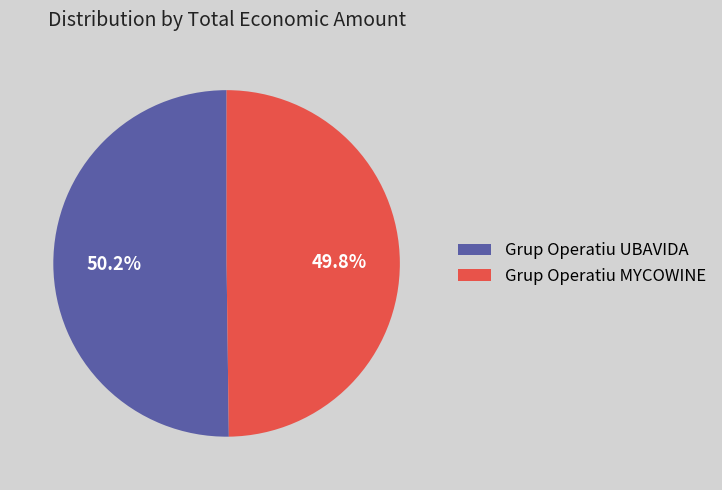

Is there a majority slice in this chart?

Yes